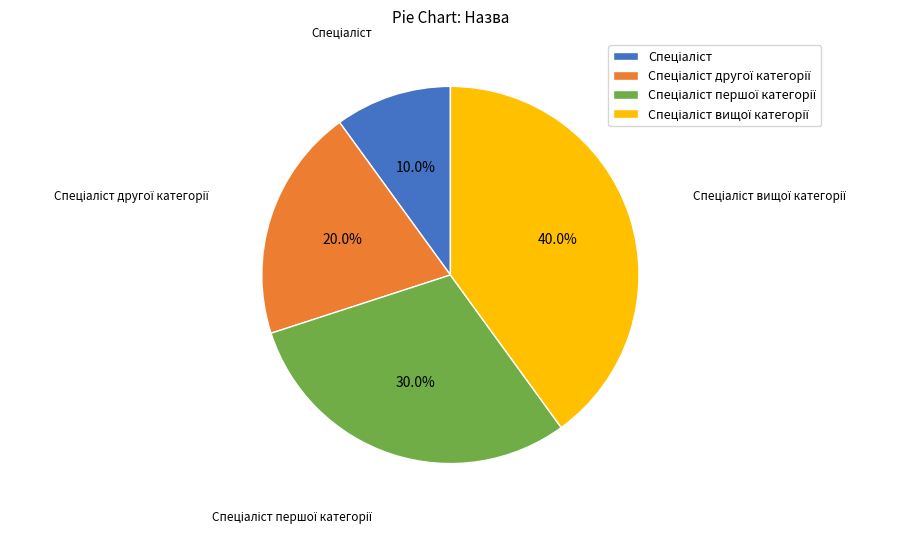

Is there a majority slice in this chart?

No